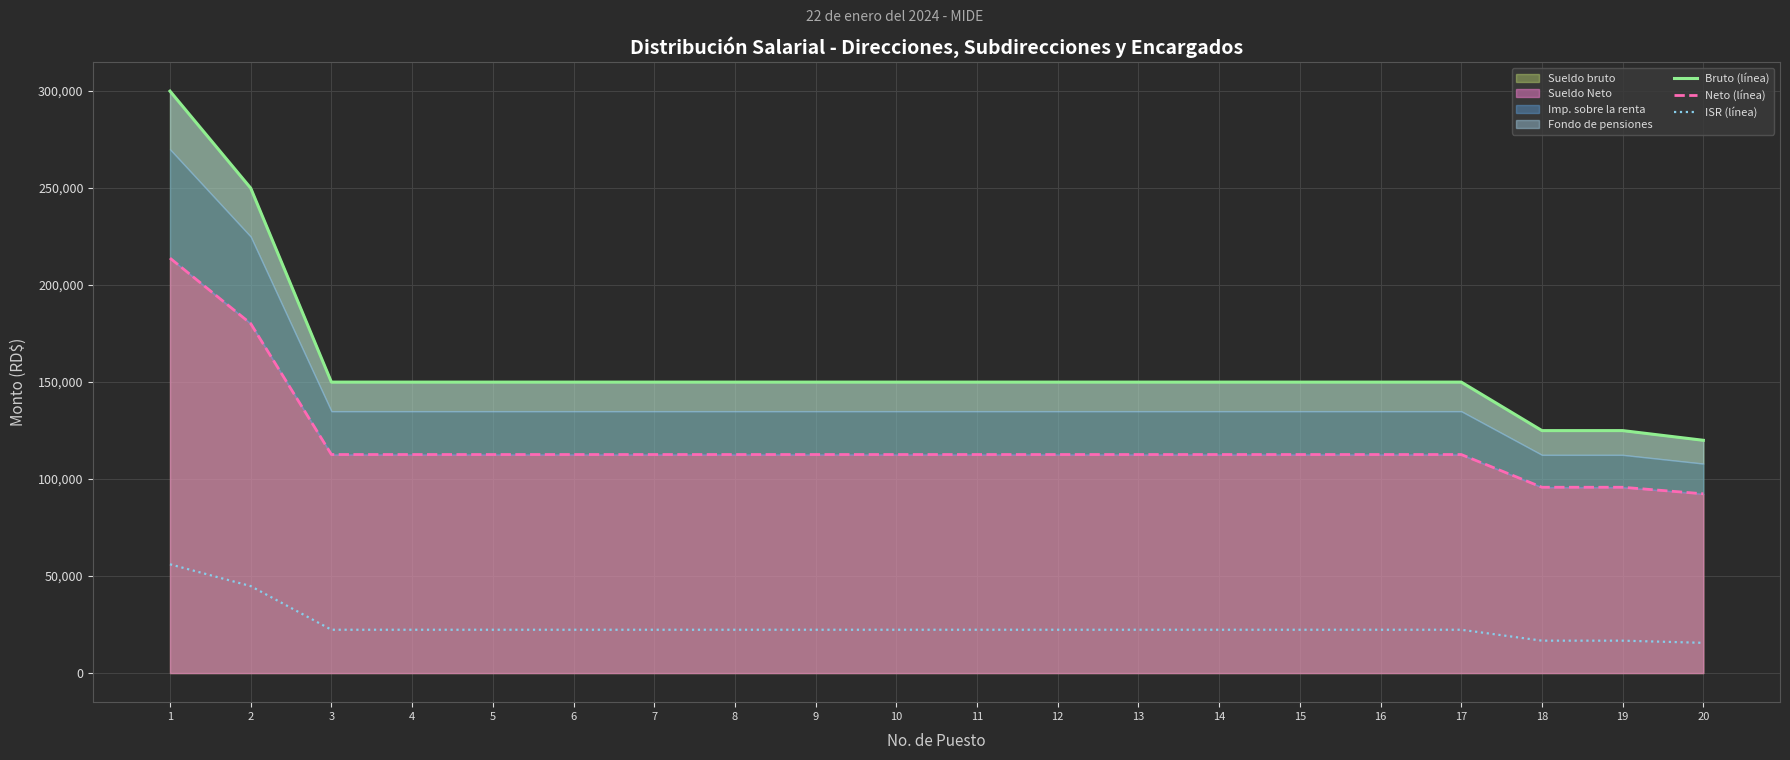

The value of Neto (línea) at 3 is 112667.1. True or false?

True